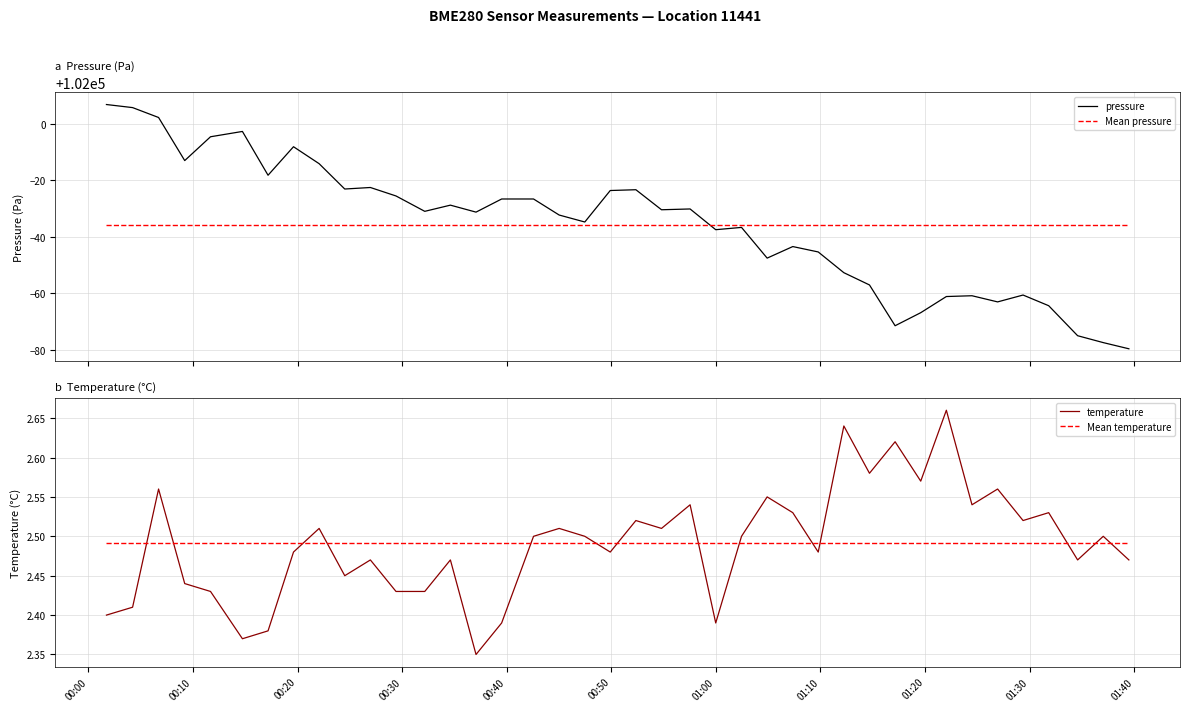

True or false: Mean pressure and Mean temperature cross at least once.

False